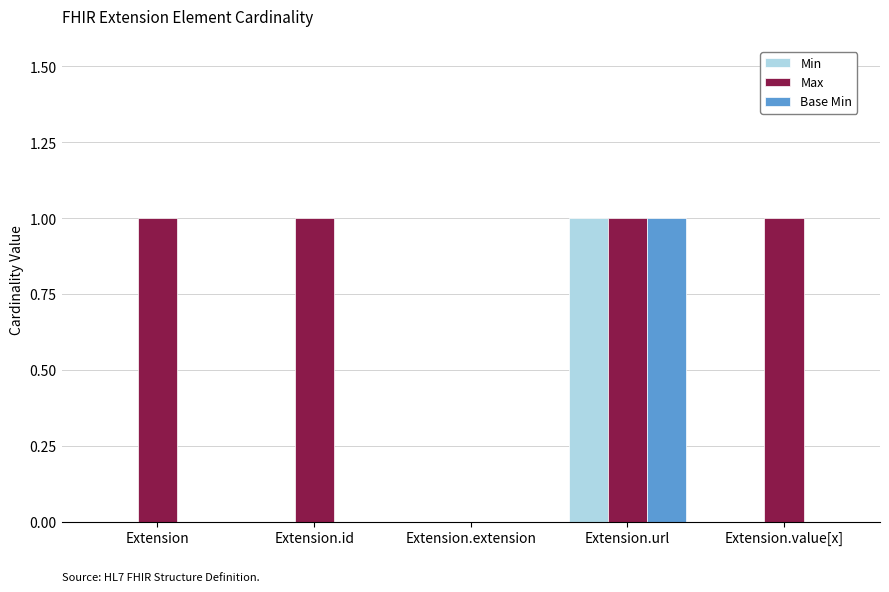

Between Extension and Extension.extension, which series saw the biggest shift?

Max